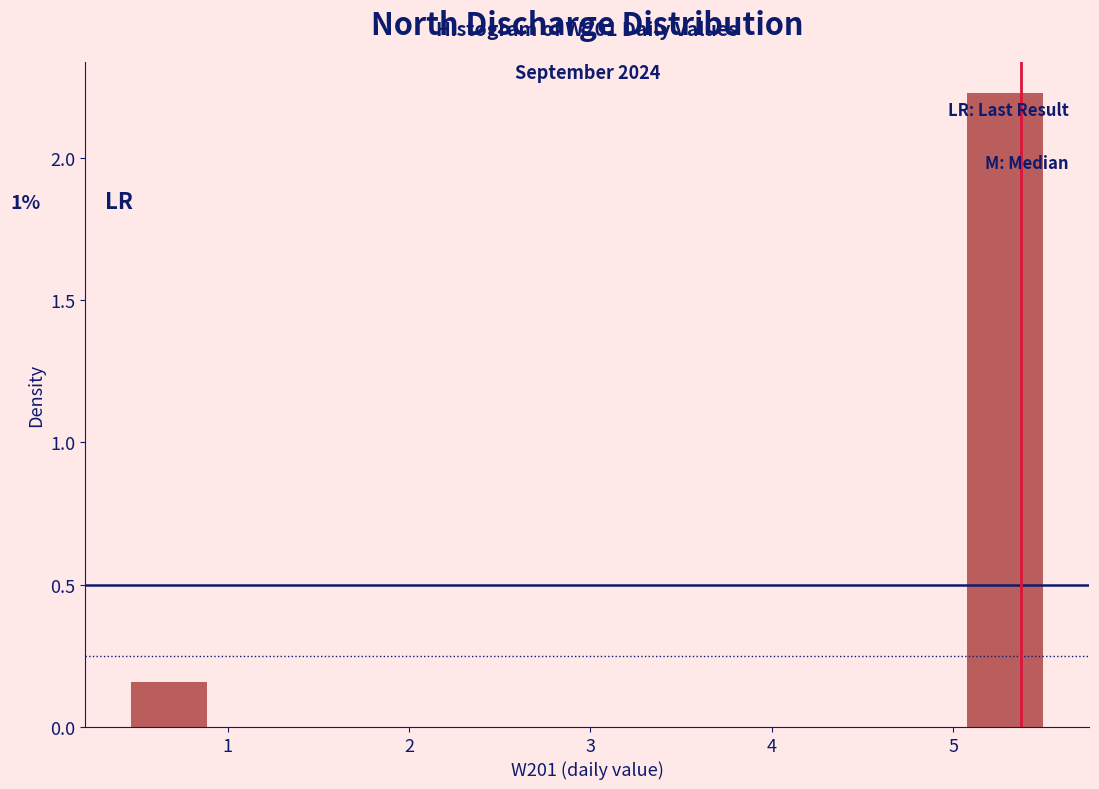

Which range on the x-axis has the tallest bar?

5.1 to 5.5